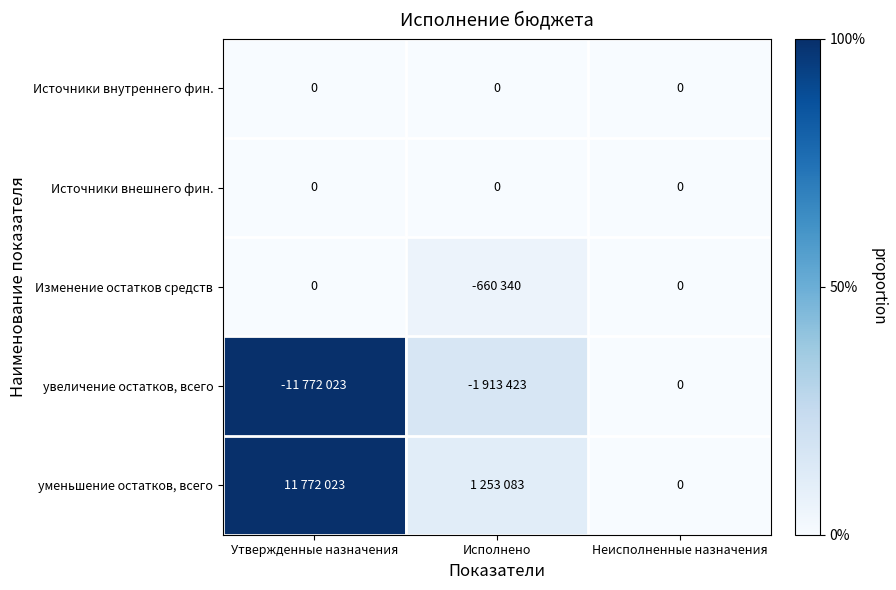

How many data points in уменьшение остатков, всего are above 0?

2